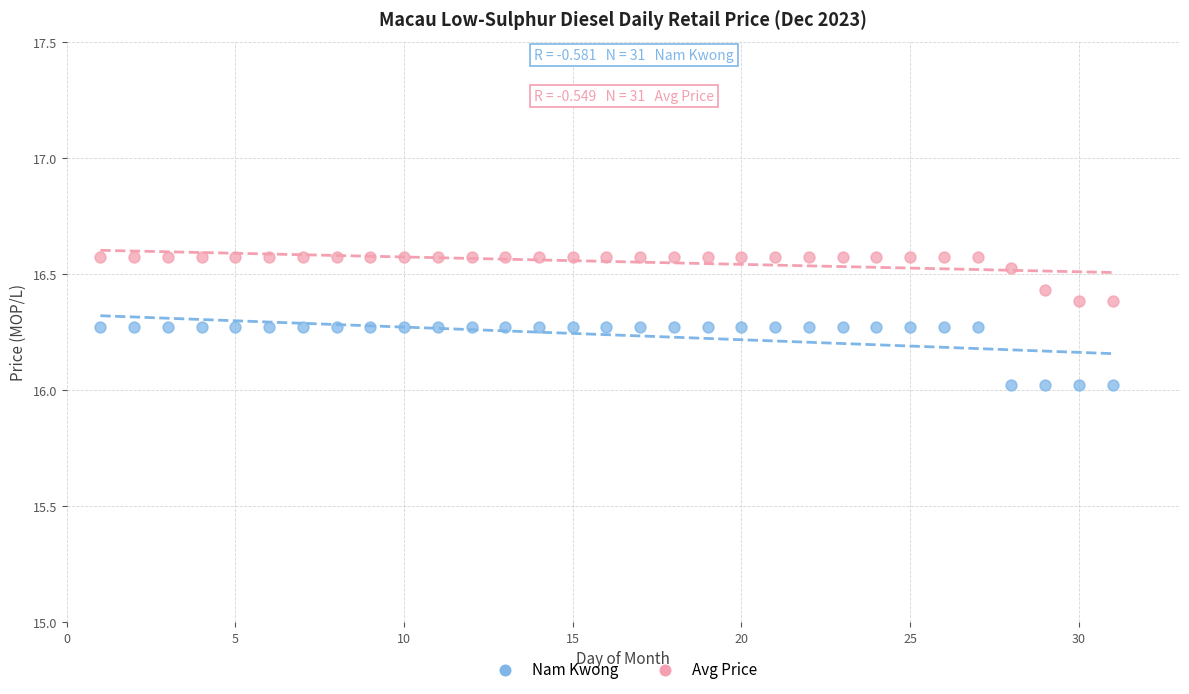

Across all data points, what is the range of Y values (max minus min)?

0.6